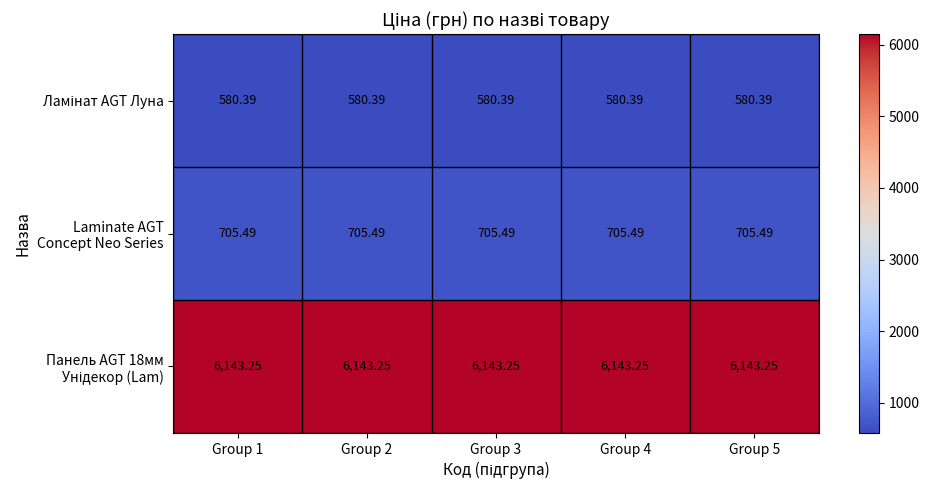

Which series has the largest total across all categories?

Панель AGT 18мм Унідекор (Lam)